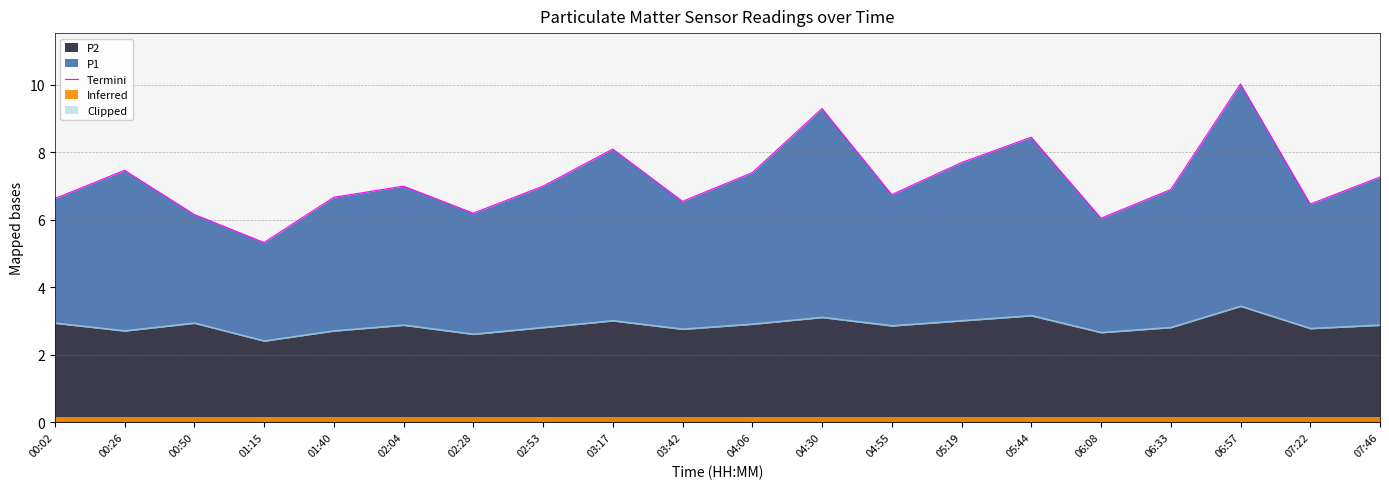

What value does the data have at 03:42?

6.5